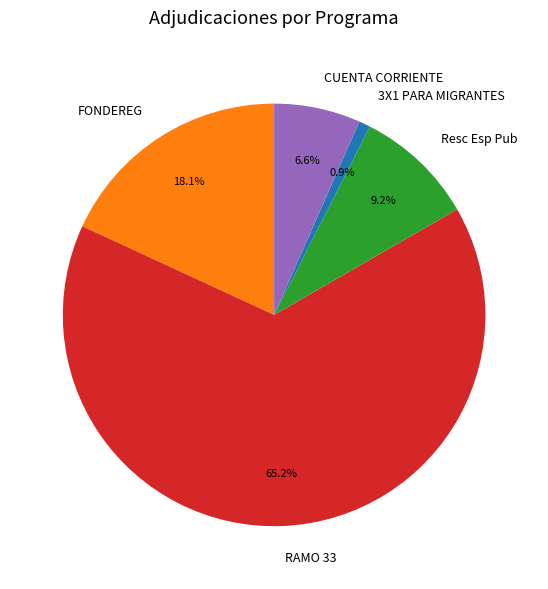

Rank the categories by value from lowest to highest.

3X1 PARA MIGRANTES, CUENTA CORRIENTE, Resc Esp Pub, FONDEREG, RAMO 33